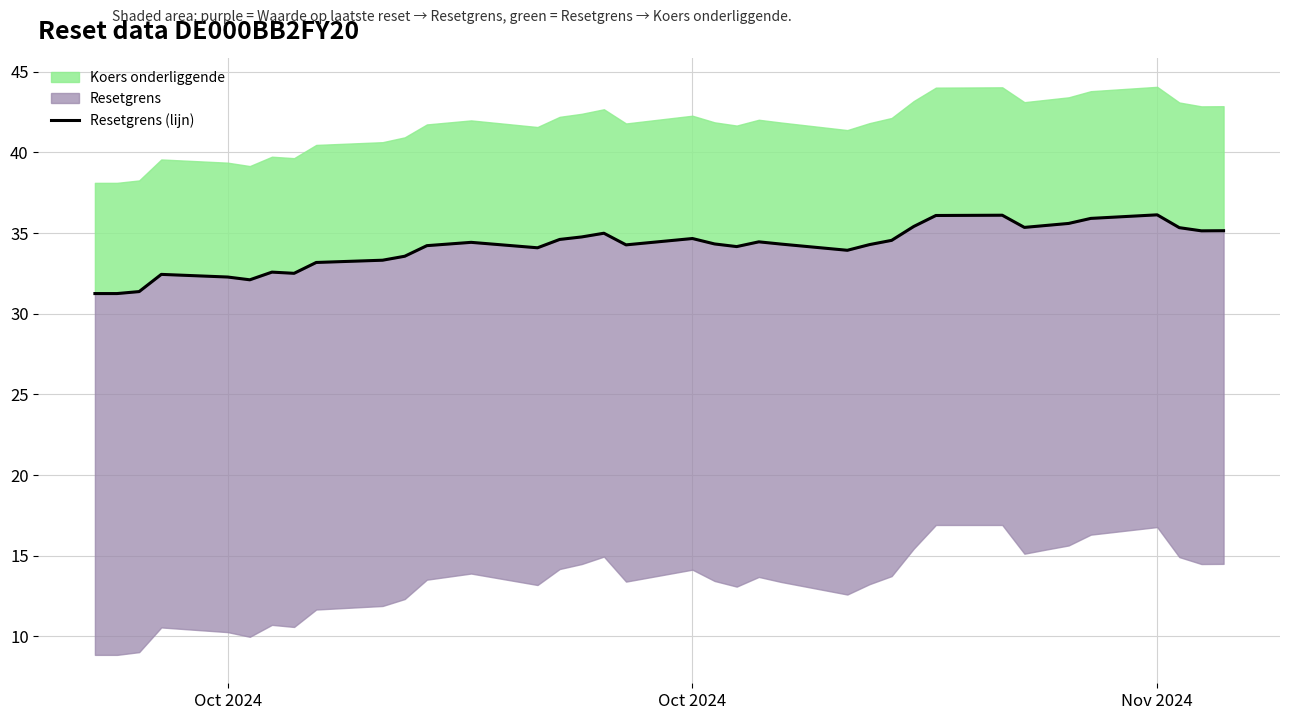

What is the difference between the maximum and second lowest values?

4.9